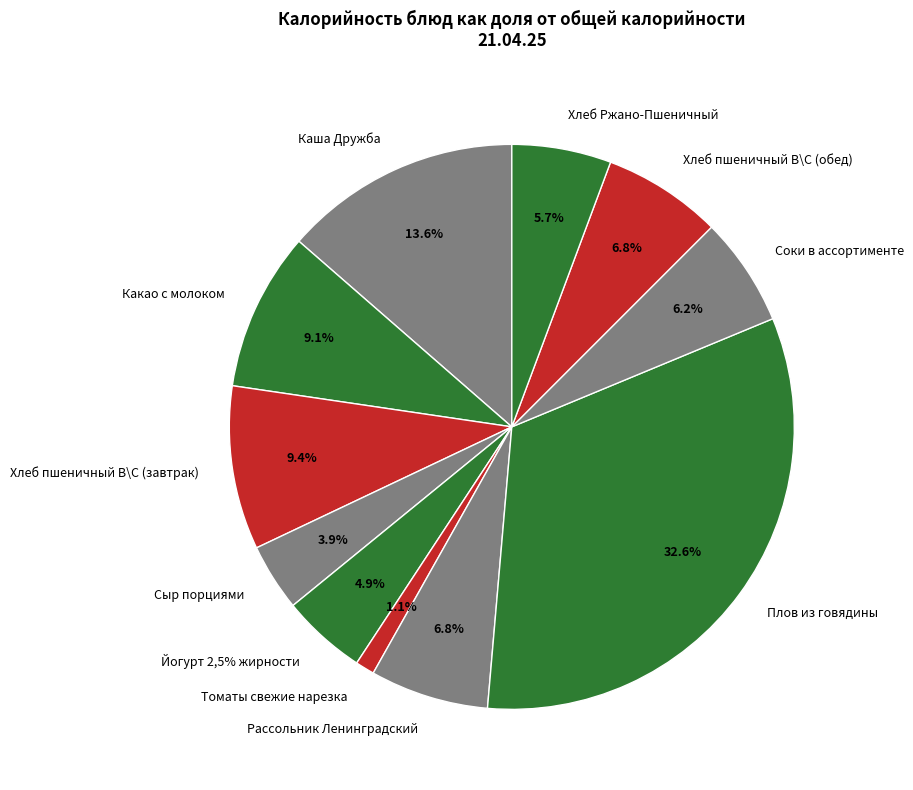

Does Каша Дружба represent more than half of the total?

No